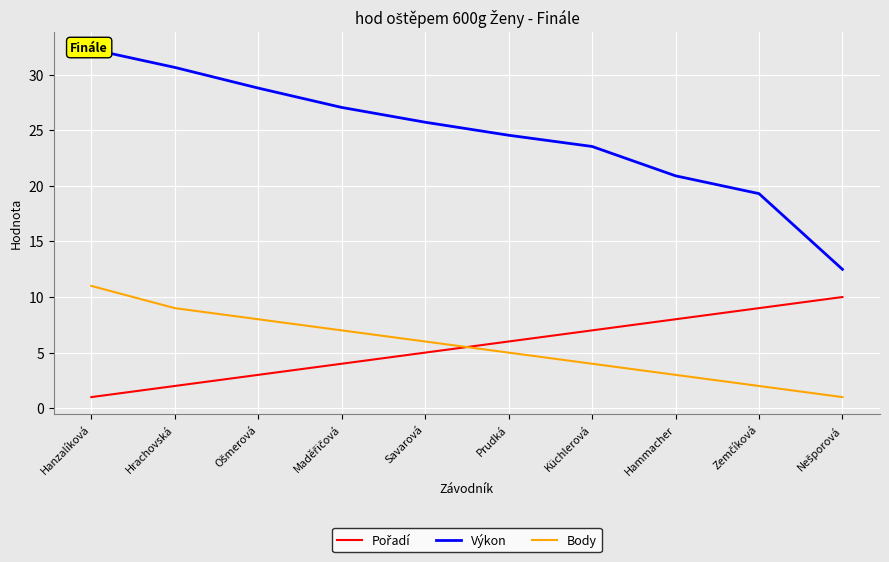

True or false: Body has more than 1 interior local peaks.

False